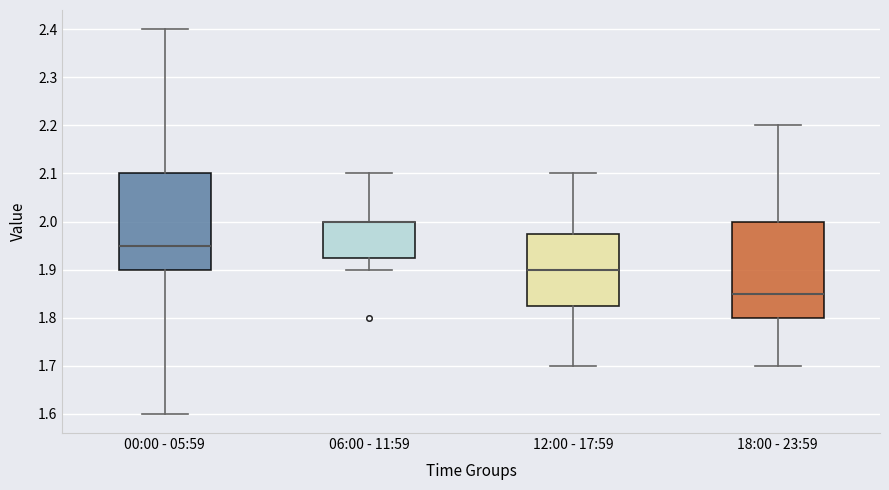

Reading left to right, read every box against the y-axis: the position of its median line, the range the box covers, and the ends of its whiskers. The values are not printed on the chart, so give them approximately, as read against the axis.

00:00 - 05:59: median 1.95, box 1.90 to 2.10, whiskers 1.60 to 2.40
06:00 - 11:59: median 2.00 (drawn on the box's upper edge), box 1.93 to 2.00, whiskers 1.90 to 2.10
12:00 - 17:59: median 1.90, box 1.83 to 1.98, whiskers 1.70 to 2.10
18:00 - 23:59: median 1.85, box 1.80 to 2.00, whiskers 1.70 to 2.20